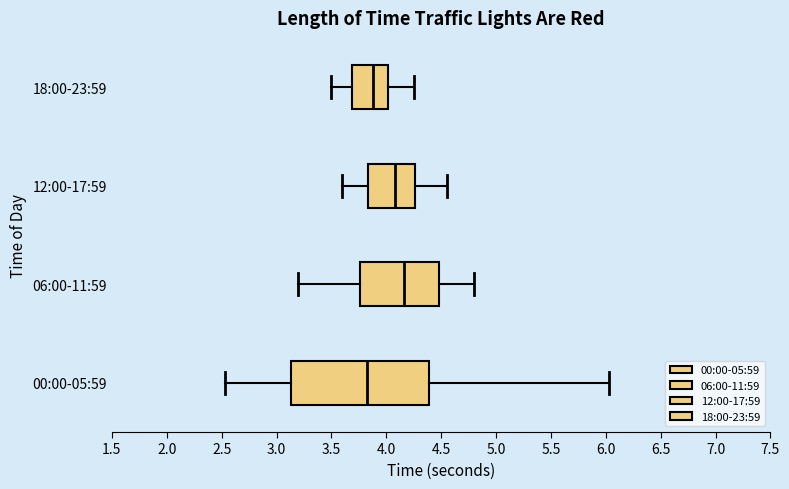

Comparing the boxes themselves (not the whiskers), which one is the widest?

00:00-05:59